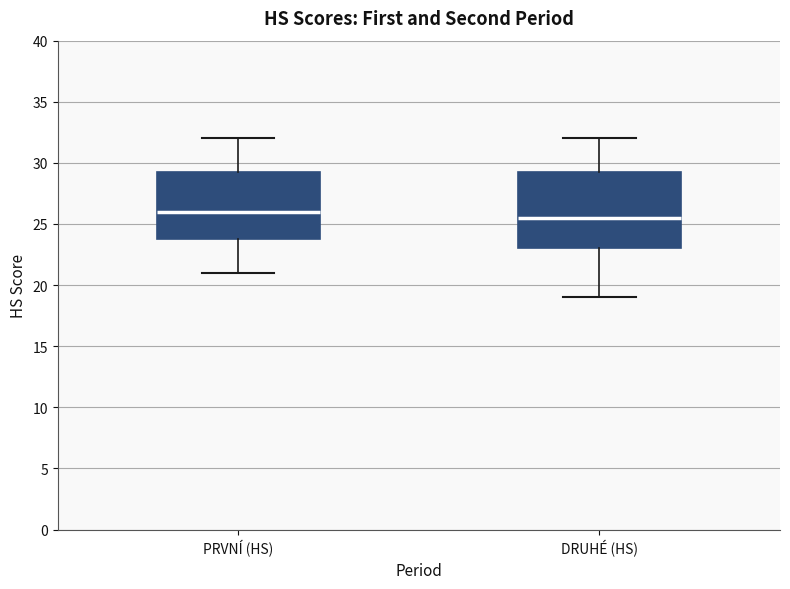

Which box has the lowest median line?

DRUHÉ (HS)